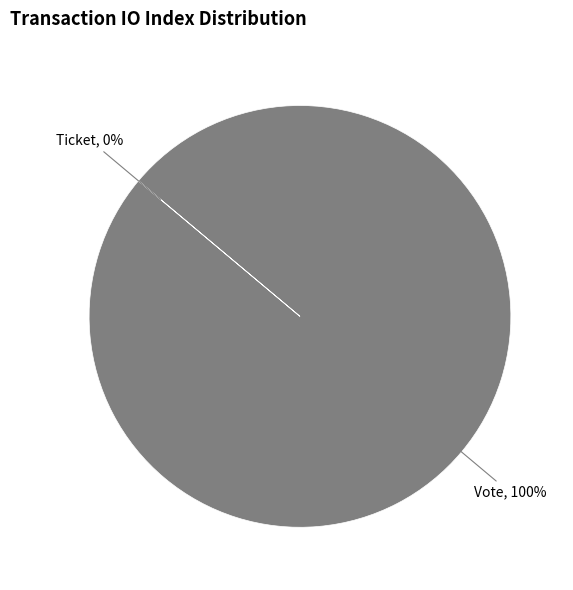

Rank the categories by value from highest to lowest.

Vote, Ticket